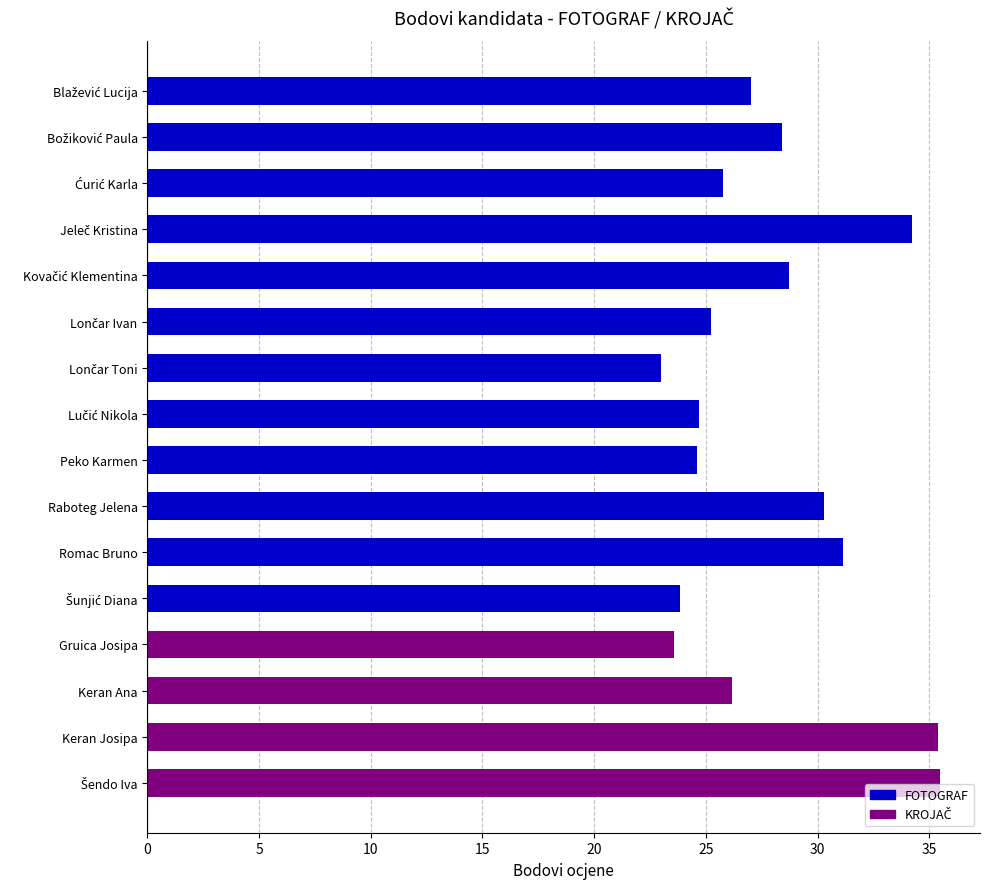

What is the approximate value at Peko Karmen?

24.6